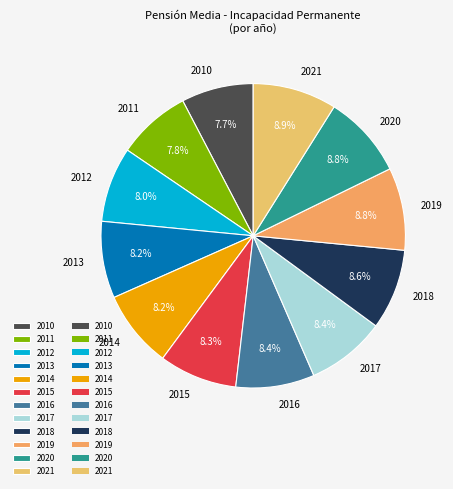

To the nearest percent, what portion does 2018 represent?

9%